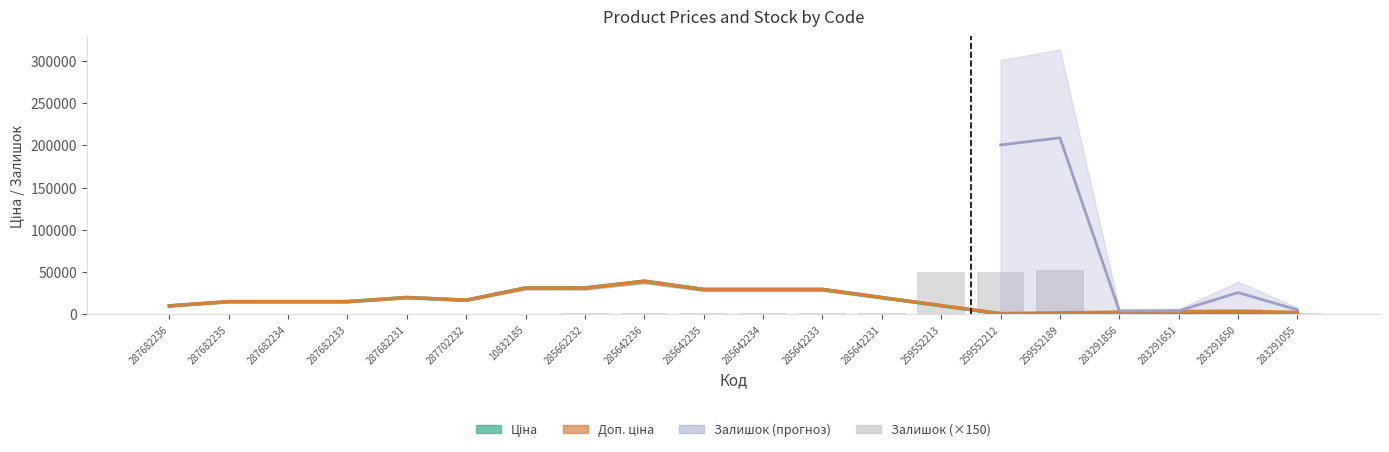

What is the difference between the Ціна values at 285662232 and 287682233?

16077.3